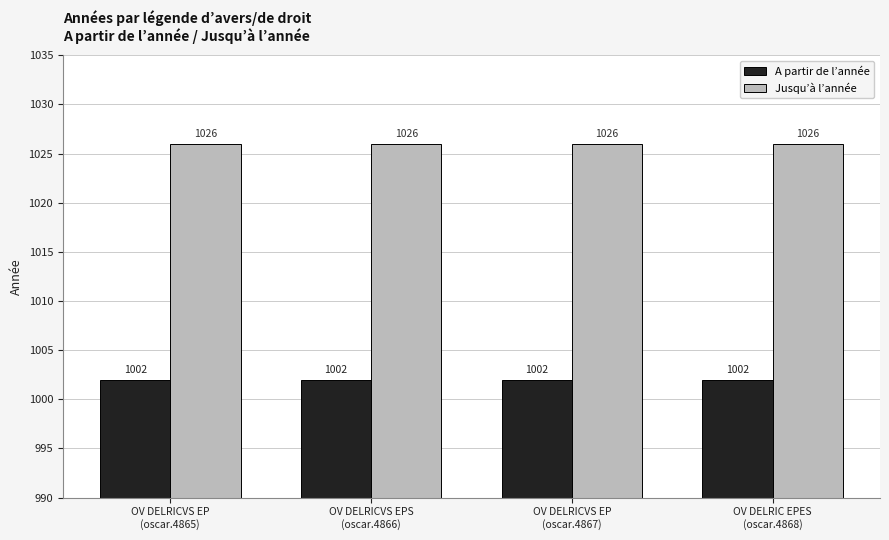

Reading right to left, transcribe all the data shown in this chart.

A partir de l’année: OV DELRIC EPES
(oscar.4868)=1002	OV DELRICVS EP
(oscar.4867)=1002	OV DELRICVS EPS
(oscar.4866)=1002	OV DELRICVS EP
(oscar.4865)=1002
Jusqu’à l’année: OV DELRIC EPES
(oscar.4868)=1026	OV DELRICVS EP
(oscar.4867)=1026	OV DELRICVS EPS
(oscar.4866)=1026	OV DELRICVS EP
(oscar.4865)=1026